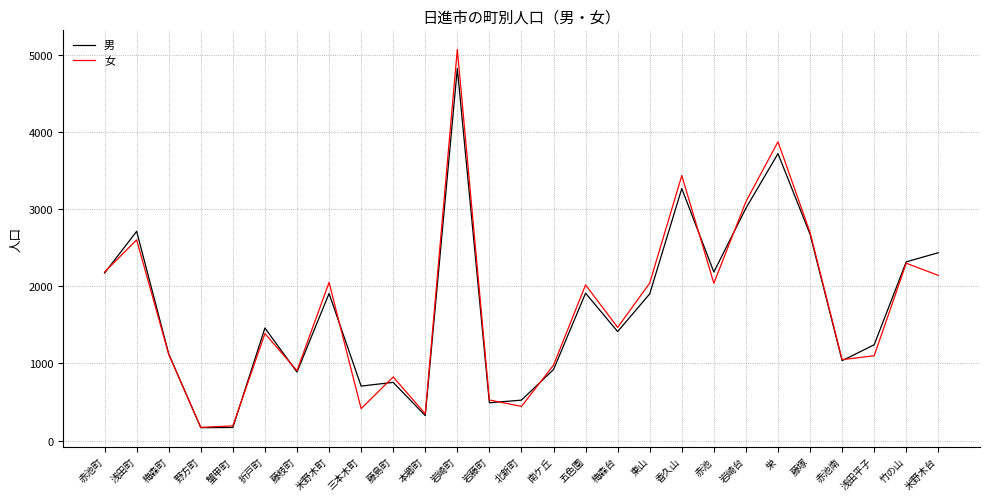

What position from the right is 米野木町?

20